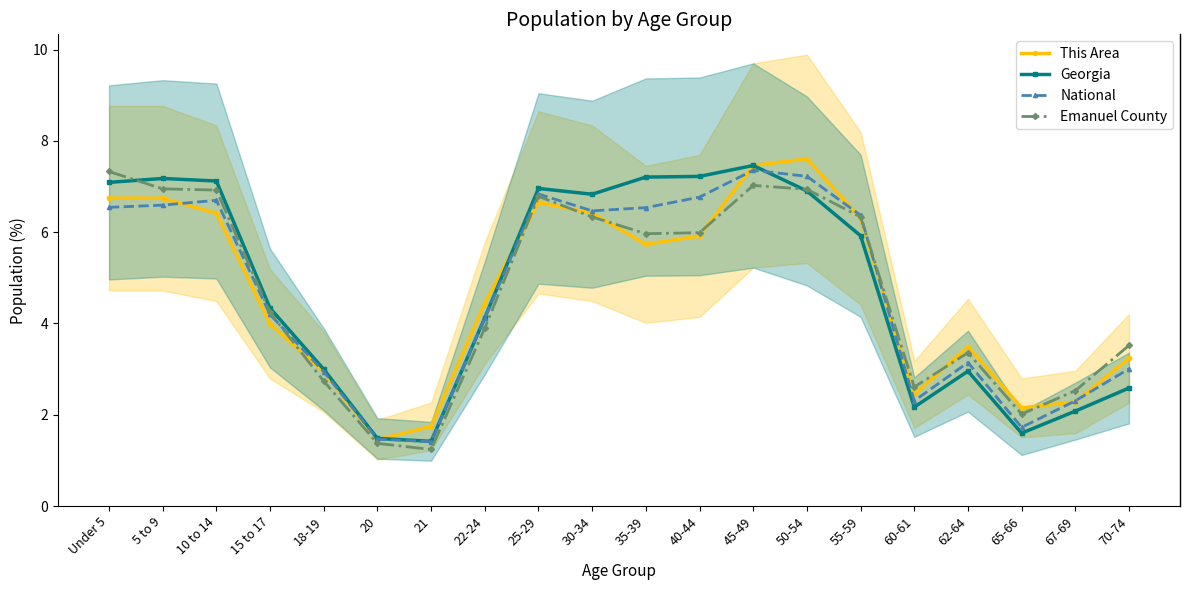

List the labels in order of National value, smallest first.

21, 20, 65-66, 60-61, 67-69, 18-19, 70-74, 62-64, 22-24, 15 to 17, 55-59, 30-34, 35-39, Under 5, 5 to 9, 10 to 14, 40-44, 25-29, 50-54, 45-49